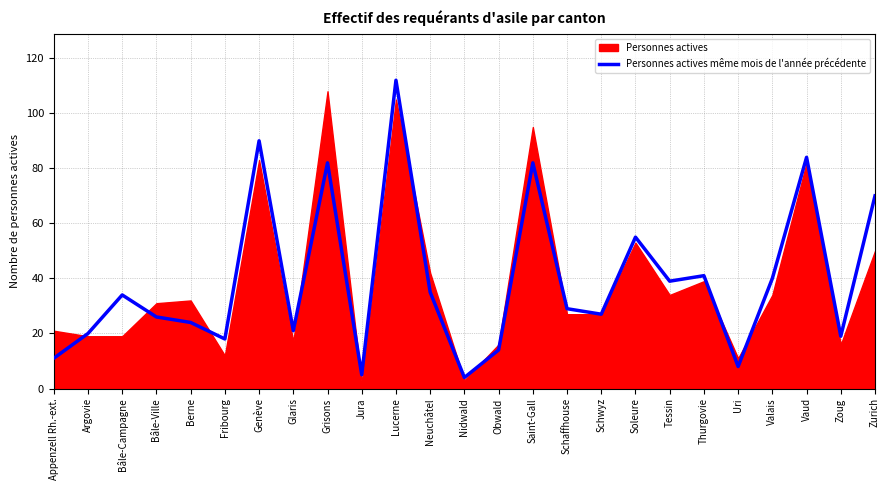

Reading left to right, extract all data points from this chart.

Appenzell Rh.-ext.=11	Argovie=20	Bâle-Campagne=34	Bâle-Ville=26	Berne=24	Fribourg=18	Genève=90	Glaris=21	Grisons=82	Jura=5	Lucerne=112	Neuchâtel=35	Nidwald=4	Obwald=14	Saint-Gall=82	Schaffhouse=29	Schwyz=27	Soleure=55	Tessin=39	Thurgovie=41	Uri=8	Valais=40	Vaud=84	Zoug=19	Zurich=70